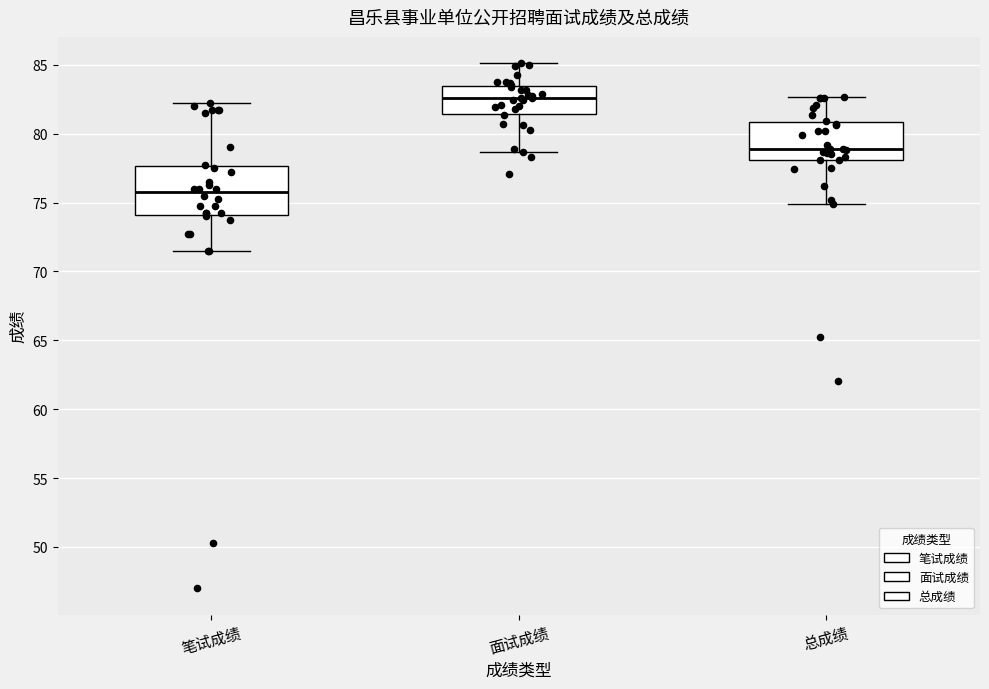

Comparing the boxes themselves (not the whiskers), which one is the tallest?

笔试成绩